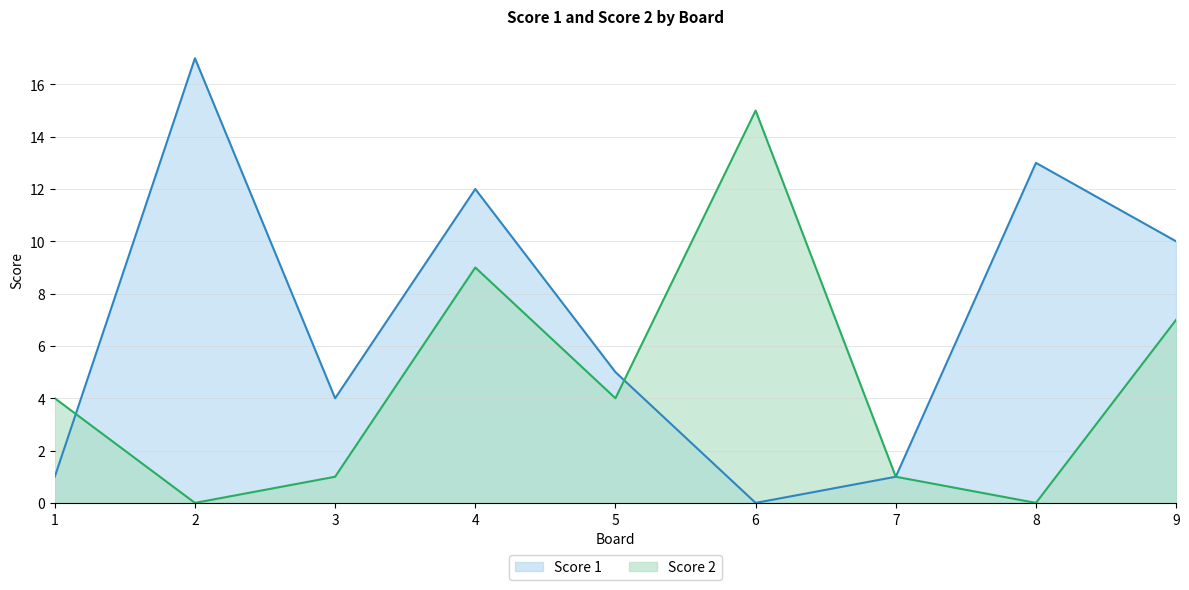

What are all the series names shown in the legend?

Score 1, Score 2